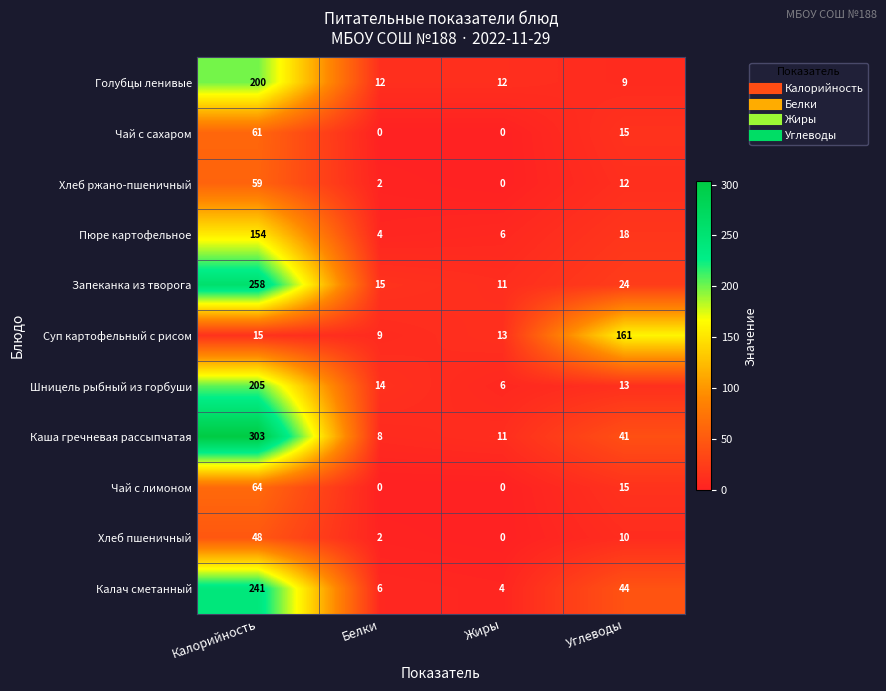

What is the sum of the Хлеб ржано-пшеничный values at Жиры and Калорийность?

59